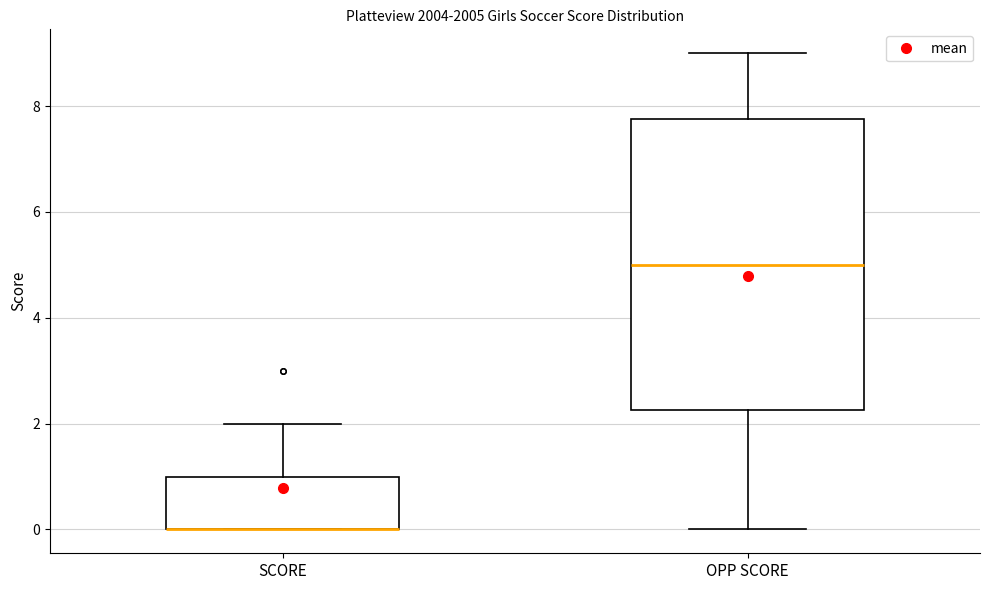

Where does the upper whisker of the box for SCORE end on the y-axis? The values are not printed on the chart, so give them approximately, as read against the axis.

2.0